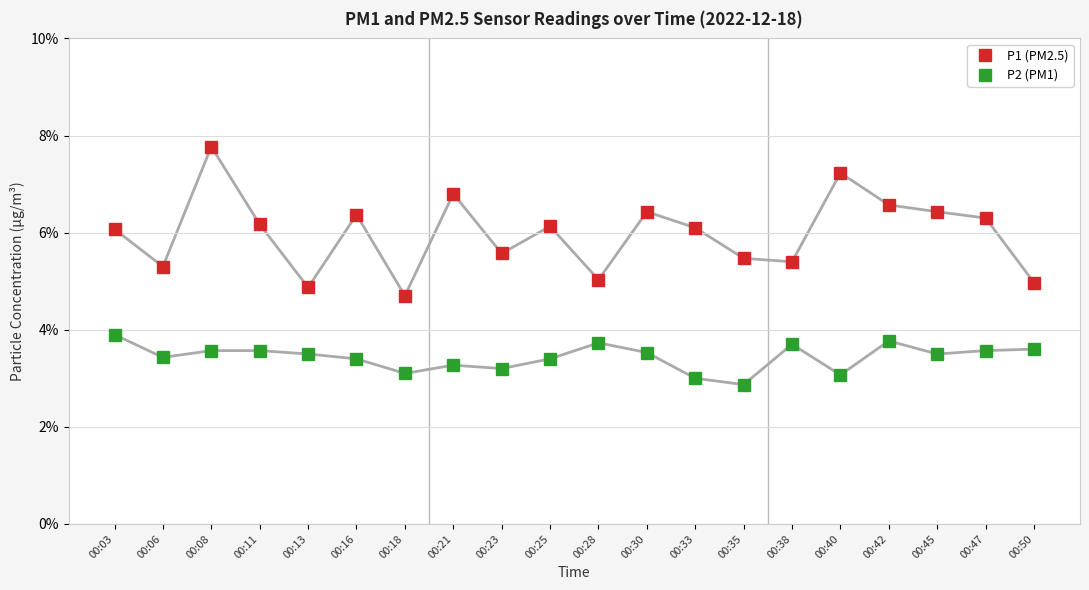

At which category is the sum across all series the highest?

00:08